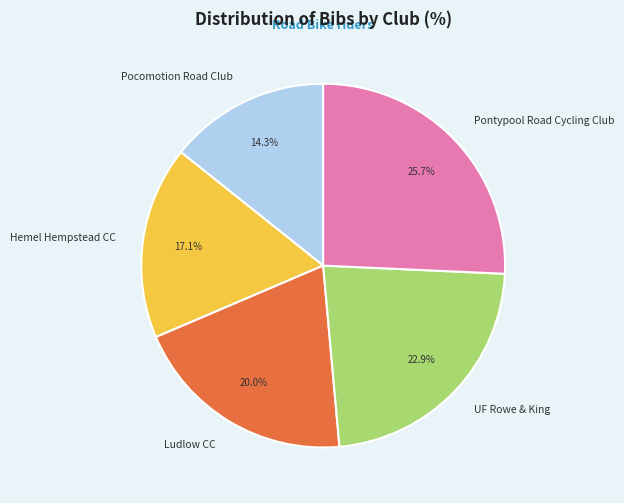

To the nearest percent, what is the average slice percentage?

20%